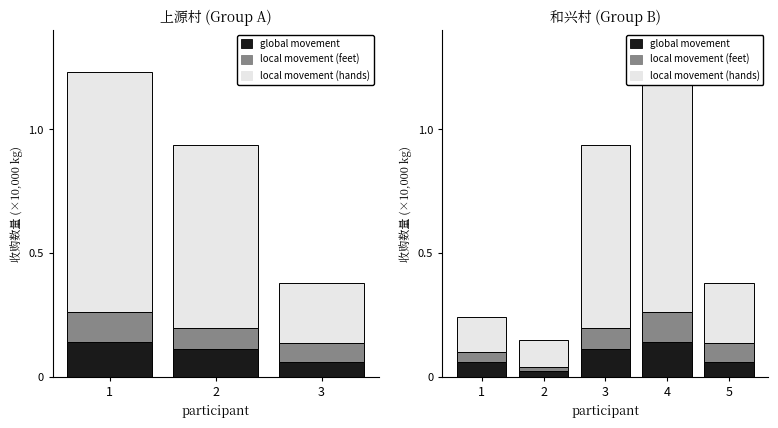

What is the difference between the highest and lowest values at 2?

0.1